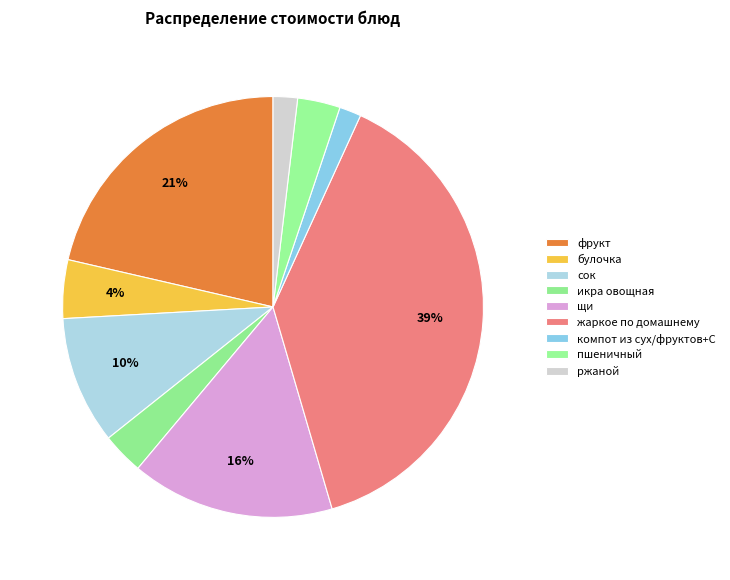

Rank the categories by value from lowest to highest.

компот из сух/фруктов+С, ржаной, икра овощная, пшеничный, булочка, сок, щи, фрукт, жаркое по домашнему